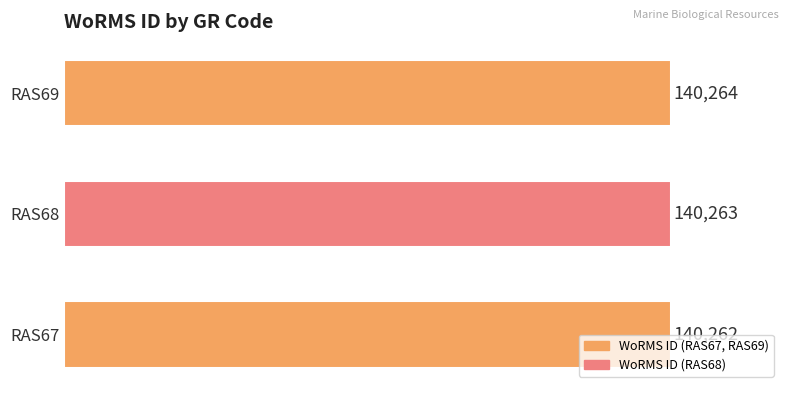

Which has a higher value, RAS68 or RAS67?

RAS68